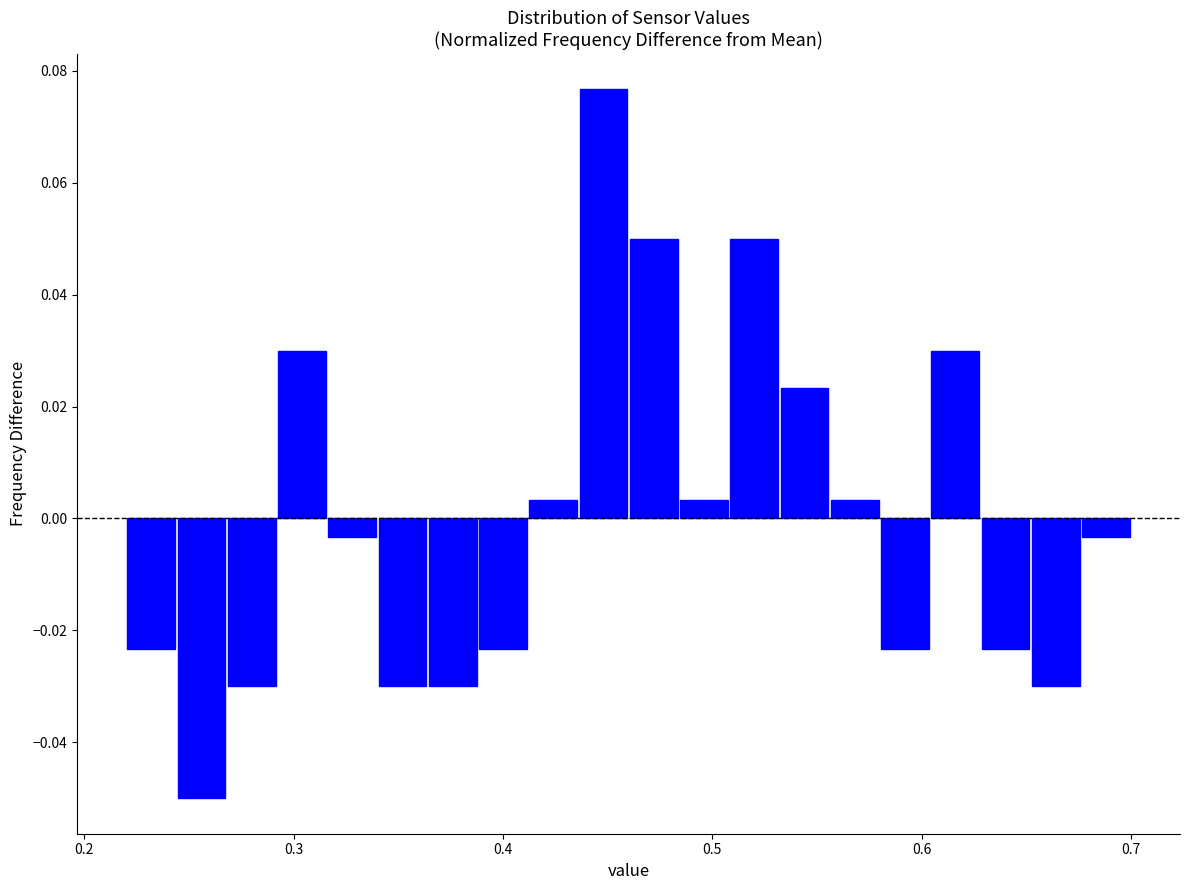

Around what value on the x-axis is the tallest bar? Give the approximate position of its centre, as read against the axis.

0.45